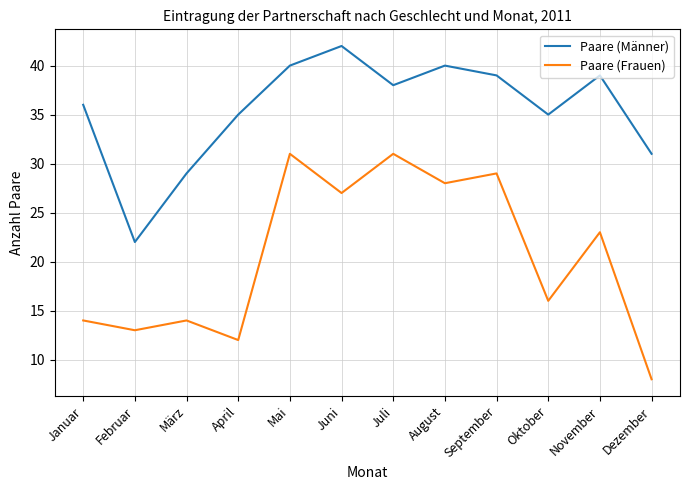

At which category is the sum across all series the highest?

Mai